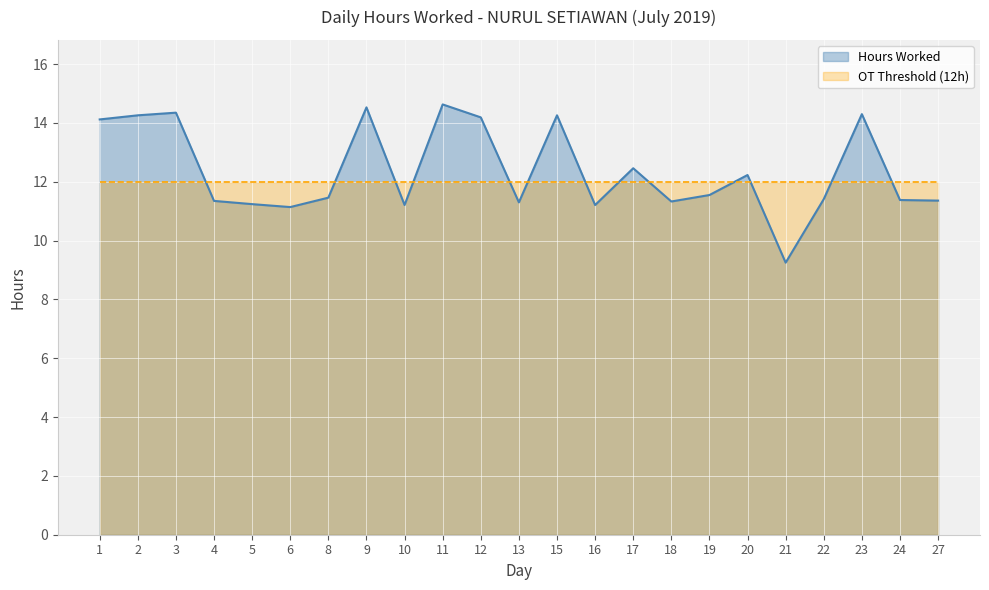

Rank the categories by value from highest to lowest.

11, 9, 3, 23, 2, 15, 12, 1, 17, 20, 19, 8, 22, 24, 27, 4, 18, 13, 5, 10, 16, 6, 21